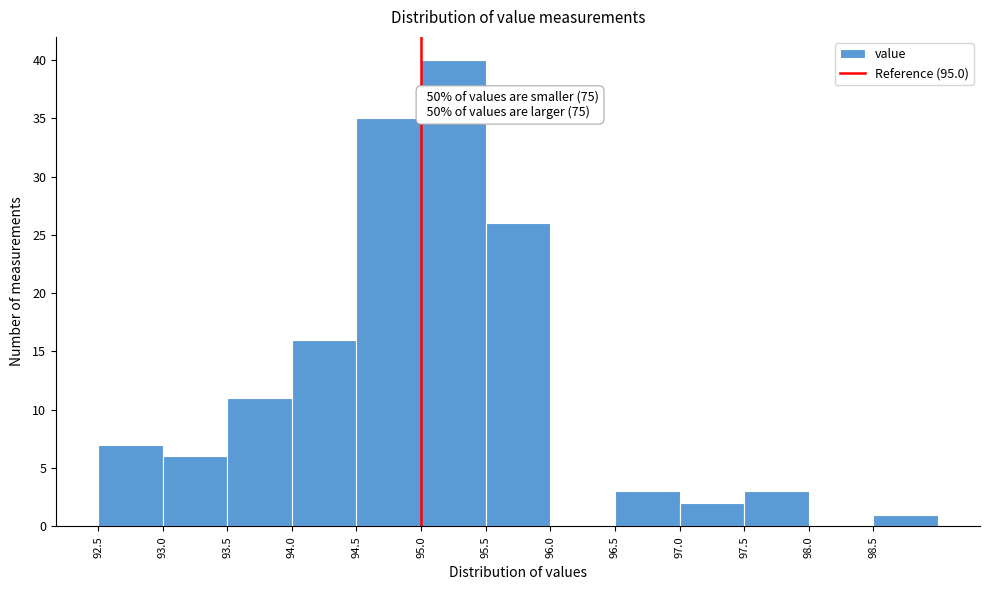

Over which range of the x-axis is the bar tallest?

95.0 to 95.5